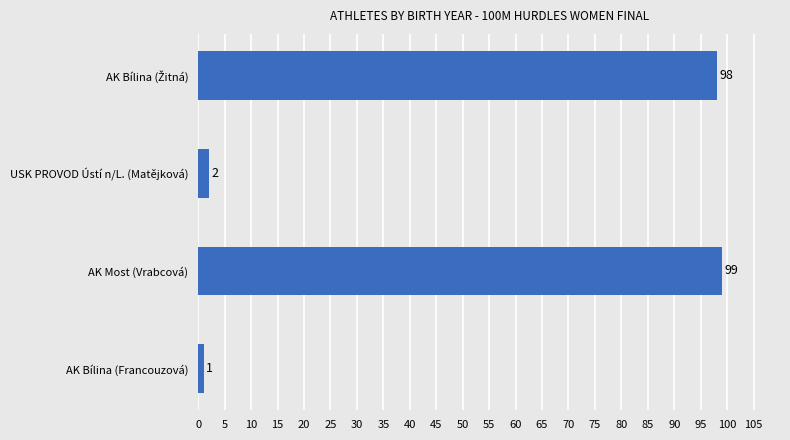

True or false: the data shows 99 at AK Most (Vrabcová).

True